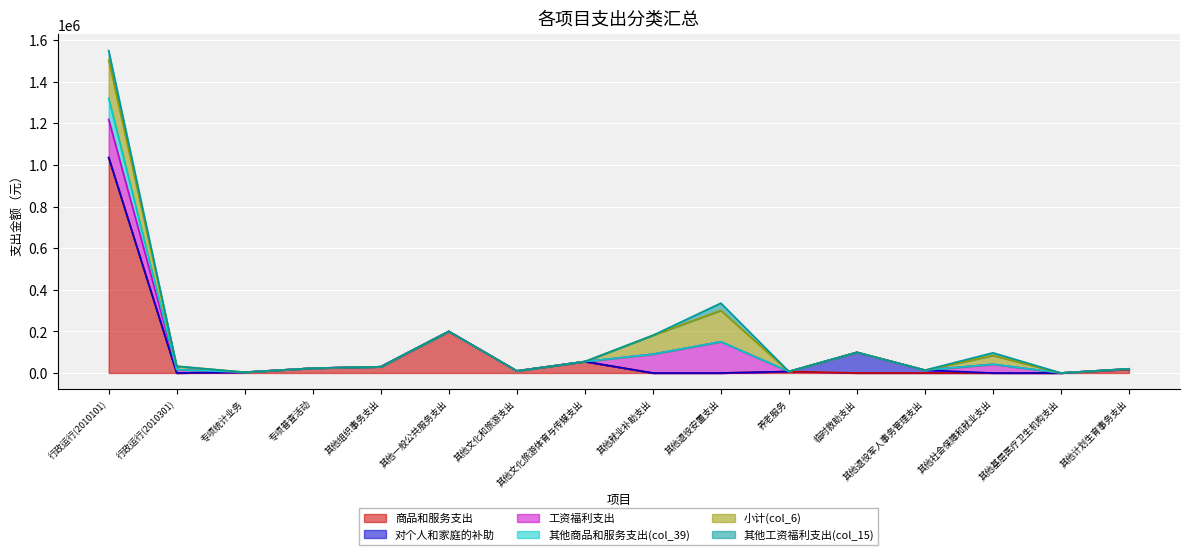

What is the difference between the maximum and minimum values in the 商品和服务支出 series?

1035160.0